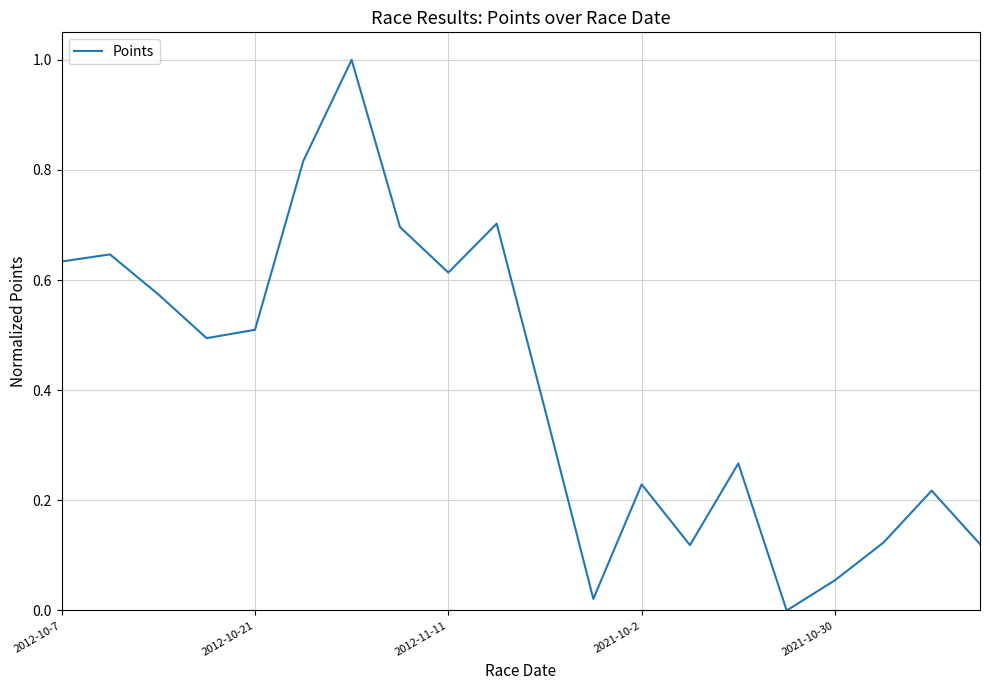

What is the greatest value displayed?

1.0